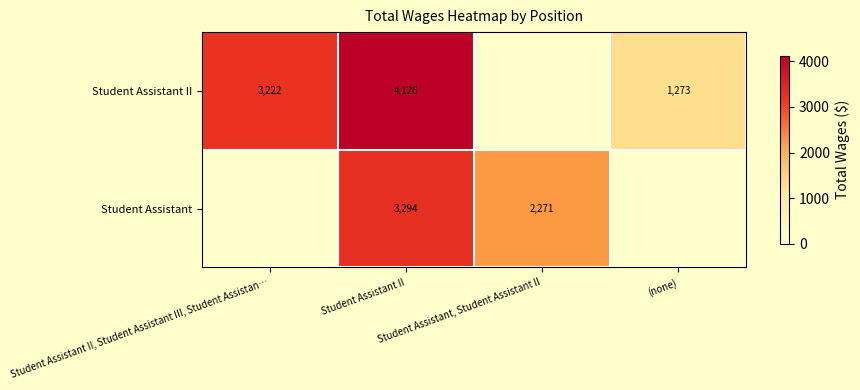

What is the difference between the highest and lowest values at Student Assistant II?

832